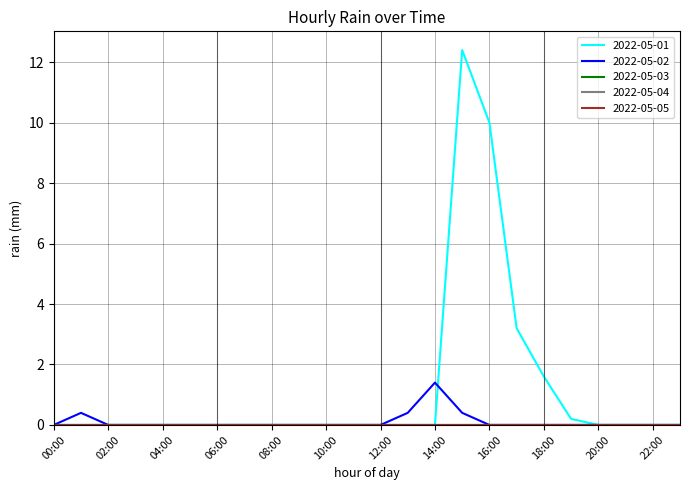

Is this an area chart (filled region under the line)?

No